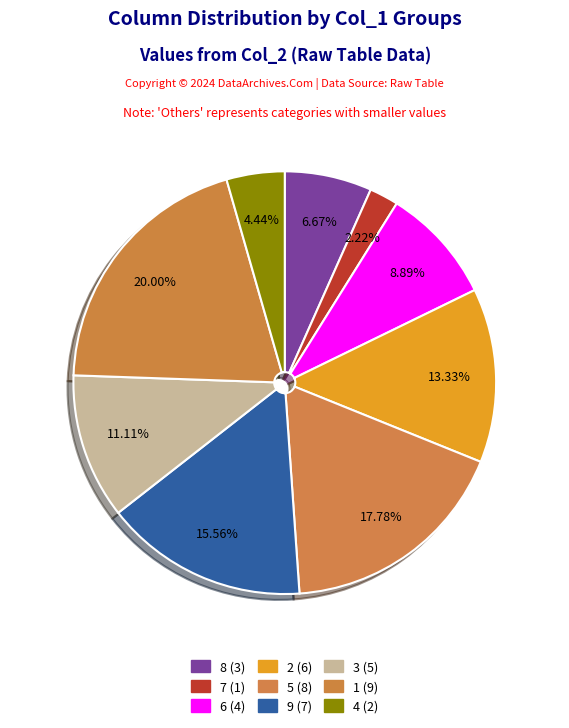

How many segments does this pie chart have?

9